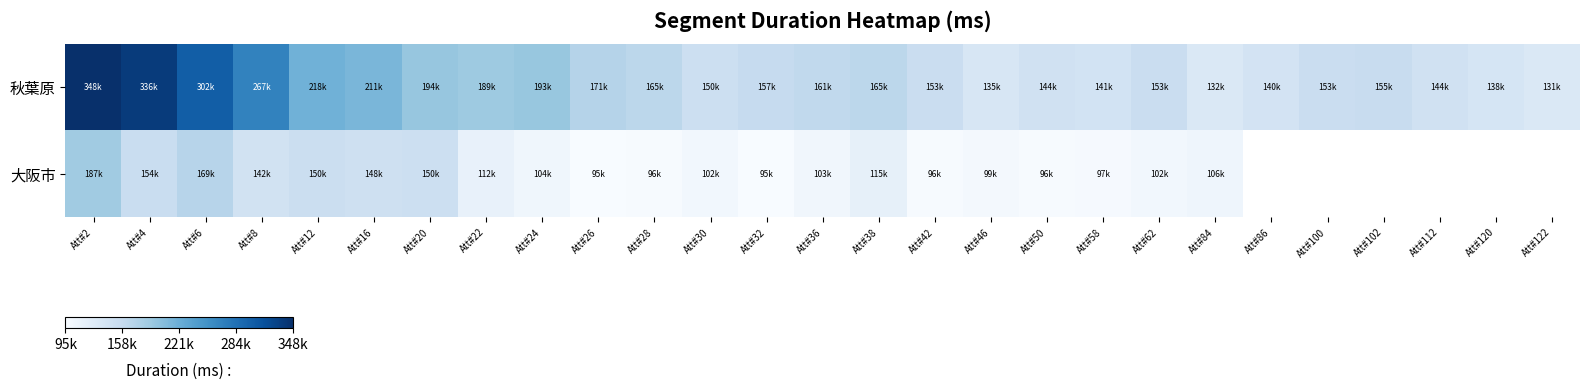

Read the 大阪市 value at Att#4.

154315.0